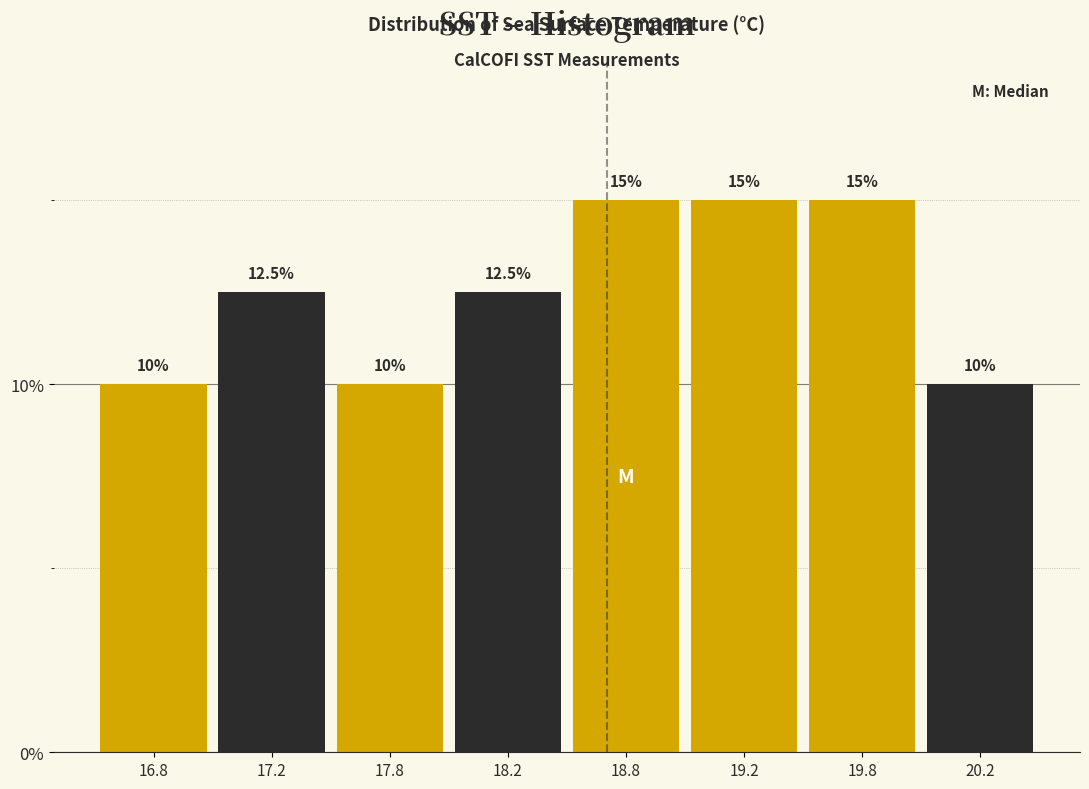

Reading left to right, extract all data points from this chart.

16.8=10.0	17.2=12.5	17.8=10.0	18.2=12.5	18.8=15.0	19.2=15.0	19.8=15.0	20.2=10.0